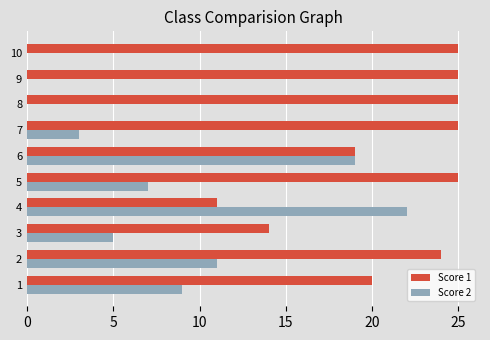

Which series changed the most between 6 and 9?

Score 2